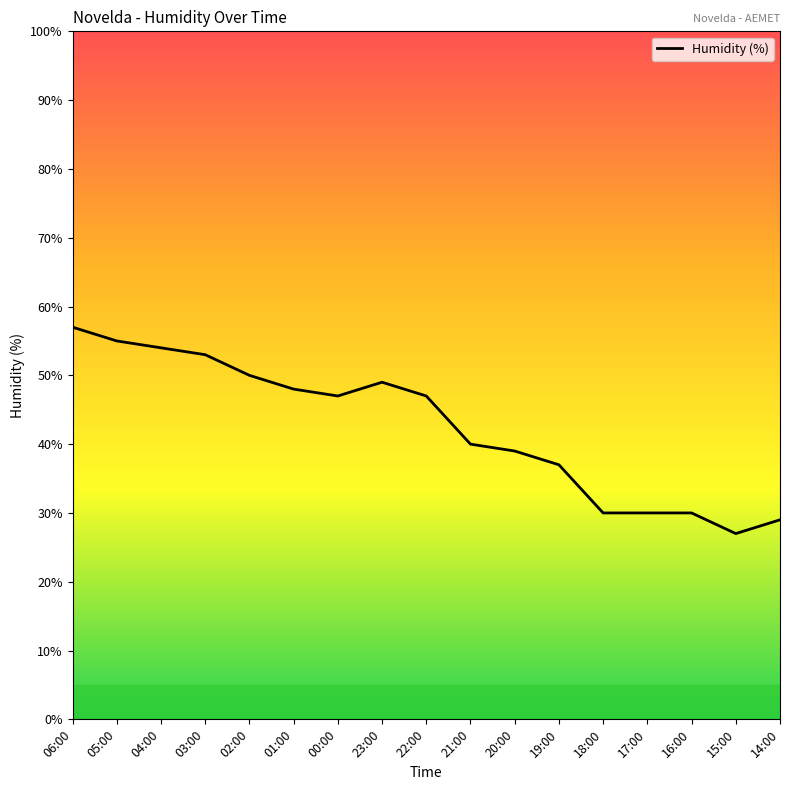

The value at 05:00 is 95. True or false?

False